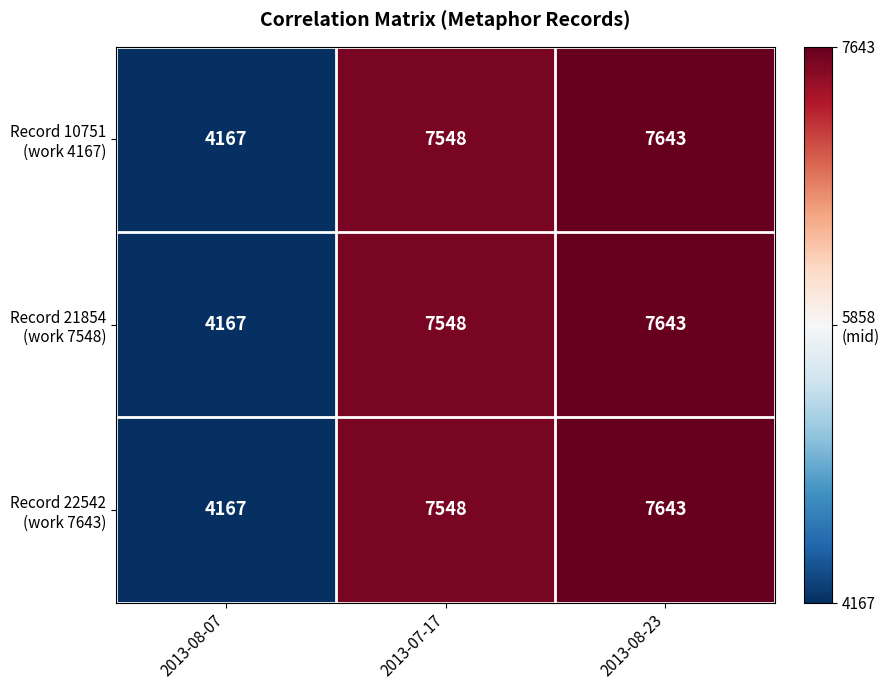

At which category is the sum across all series the highest?

2013-08-23